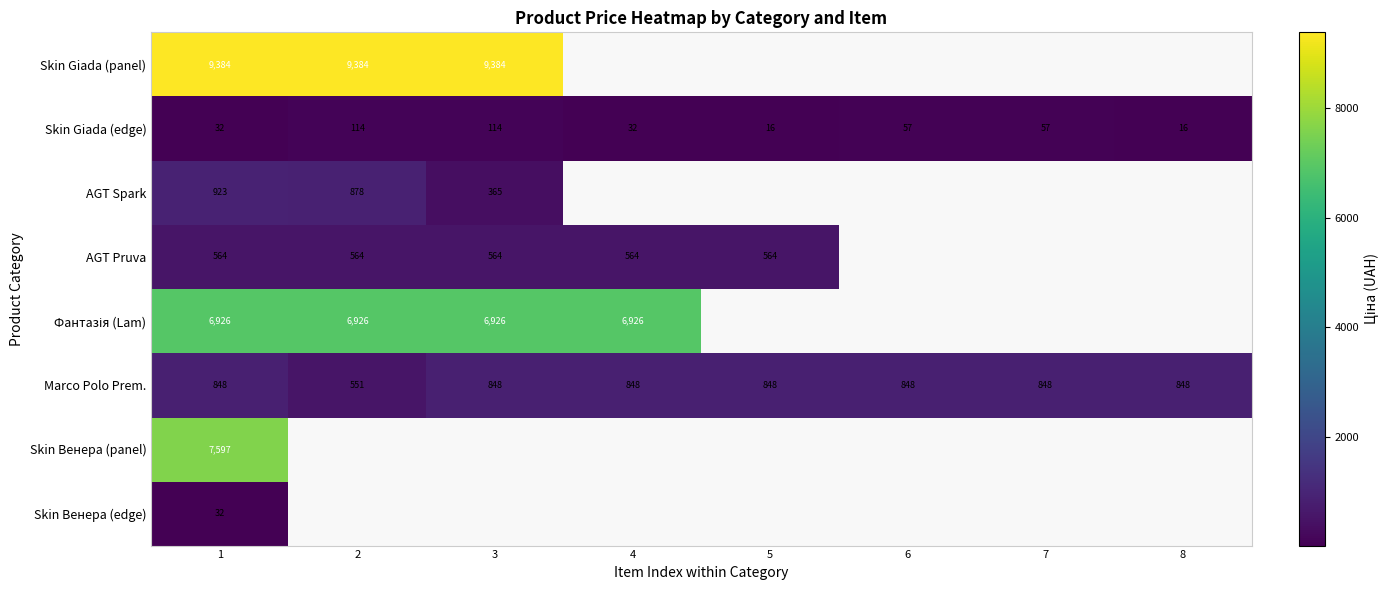

How many data points in Marco Polo Prem. are less than 848?

1